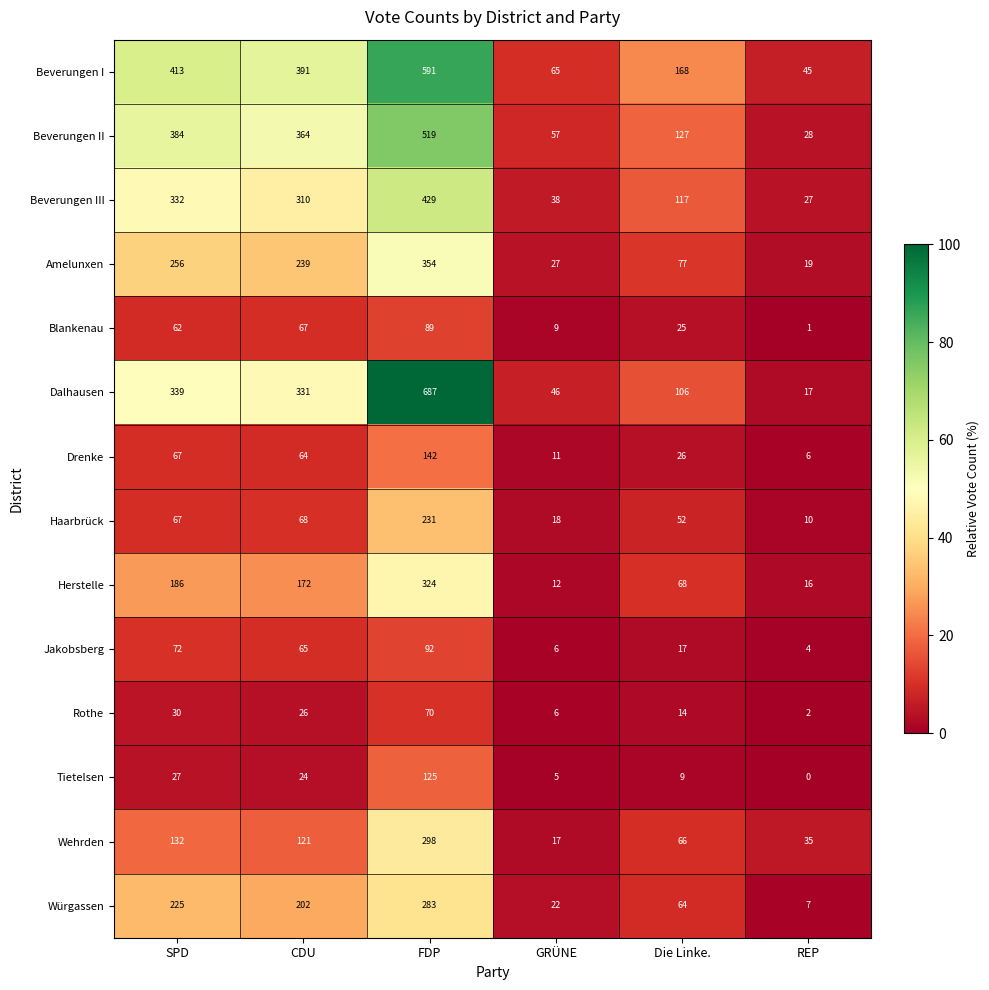

At which category is the sum across all series the highest?

FDP